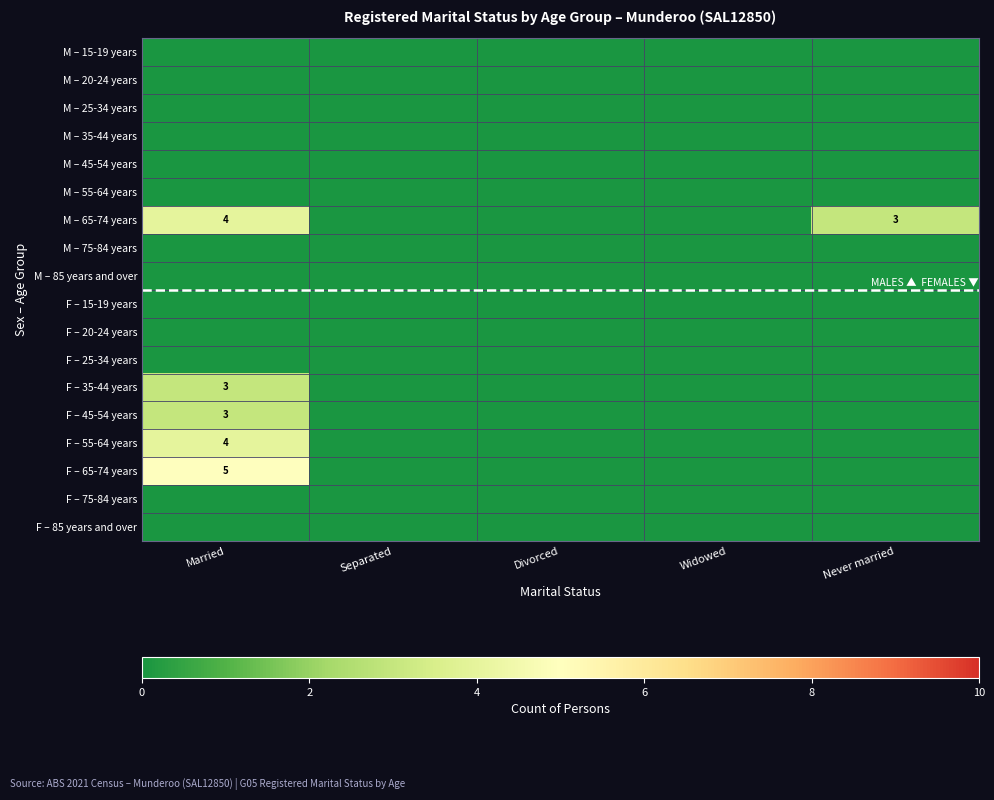

The value of F – 65-74 years at Married is 8. True or false?

False